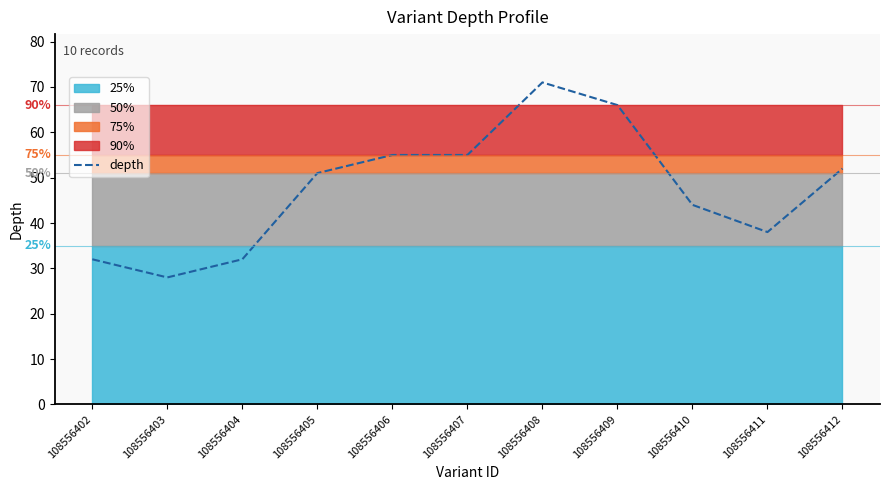

List the labels in order of value, smallest first.

108556403, 108556402, 108556404, 108556411, 108556410, 108556405, 108556412, 108556406, 108556407, 108556409, 108556408